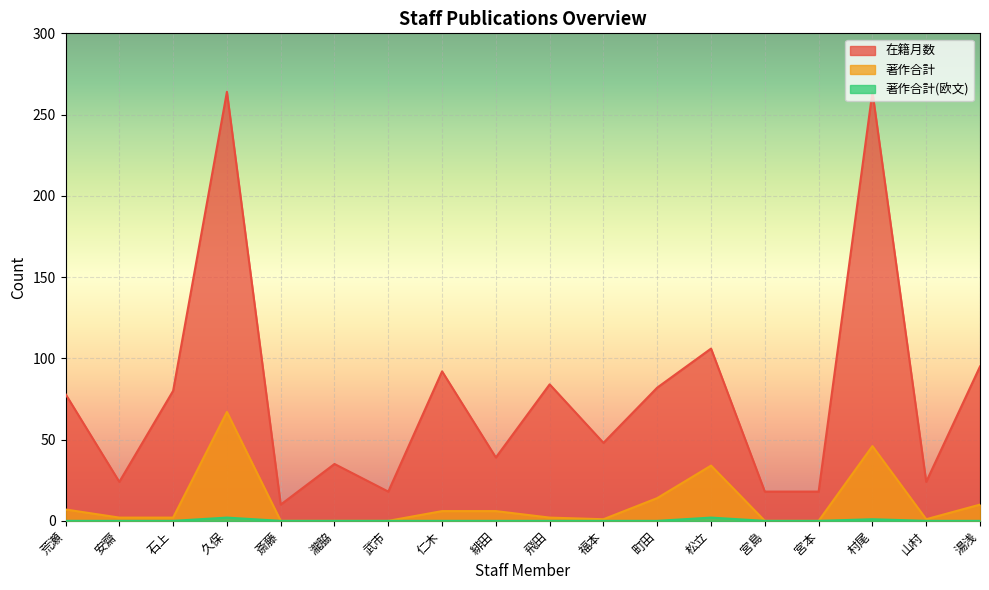

At which category does 著作合計 reach its first local valley?

福本